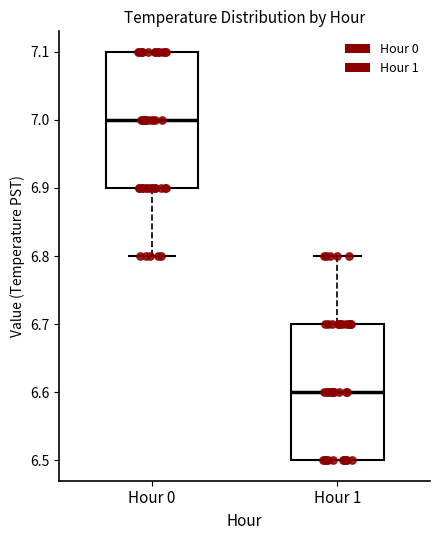

Reading left to right, read every box against the y-axis: the position of its median line, the range the box covers, and the ends of its whiskers. The values are not printed on the chart, so give them approximately, as read against the axis.

Hour 0: median 7.0, box 6.9 to 7.1, whiskers 6.8 to 7.1
Hour 1: median 6.6, box 6.5 to 6.7, whiskers 6.5 to 6.8